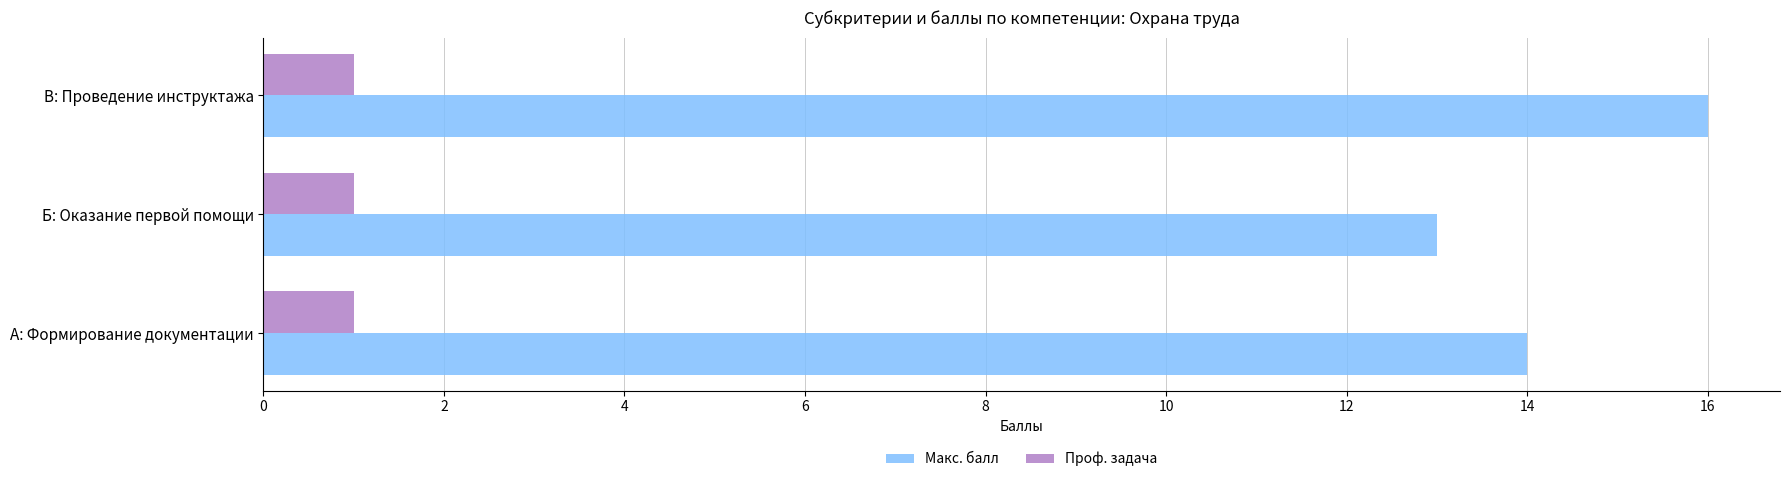

What is the difference between the highest and lowest values at Б: Оказание первой помощи?

12